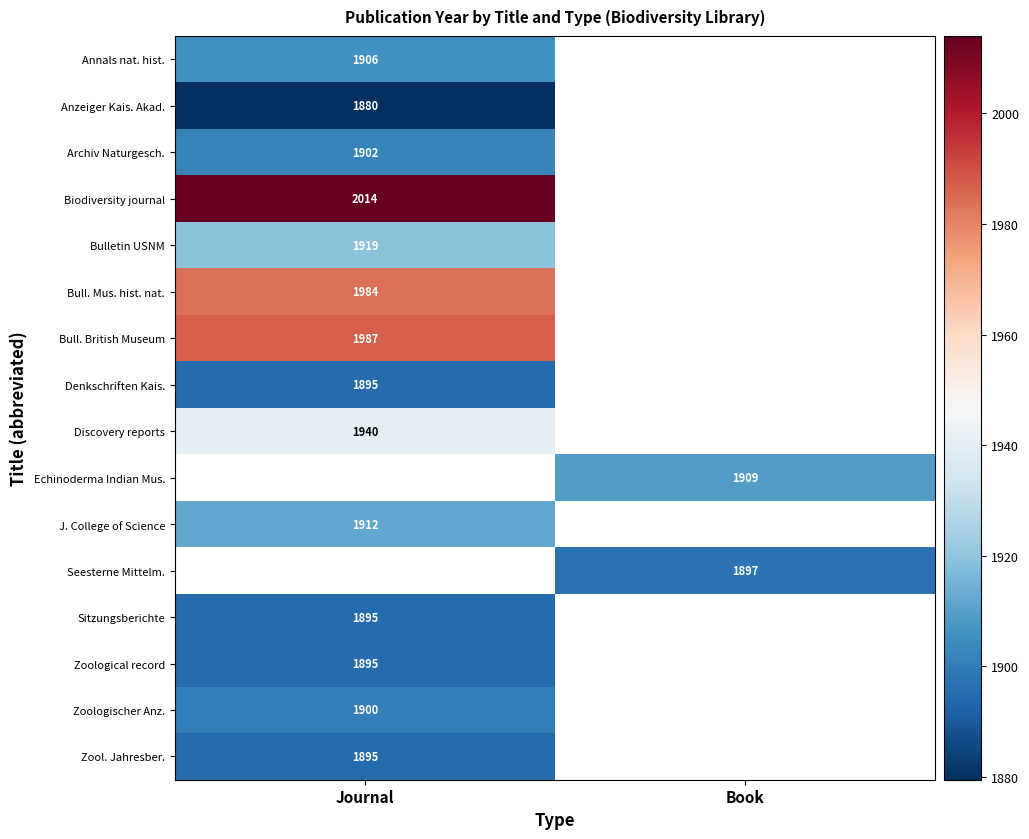

Is the value of Biodiversity journal at Journal greater than the value of Echinoderma Indian Mus. at Book?

Yes